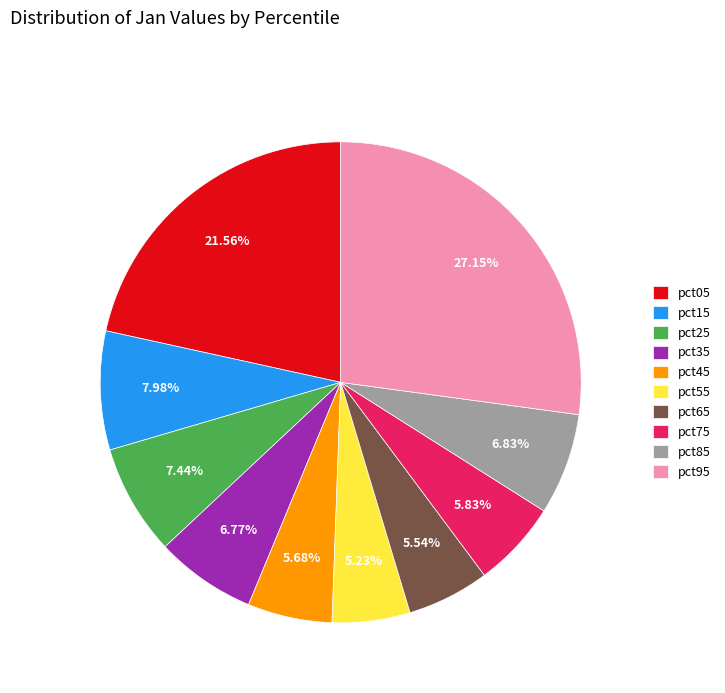

To the nearest percent, what is the combined percentage of pct65 and pct55?

11%